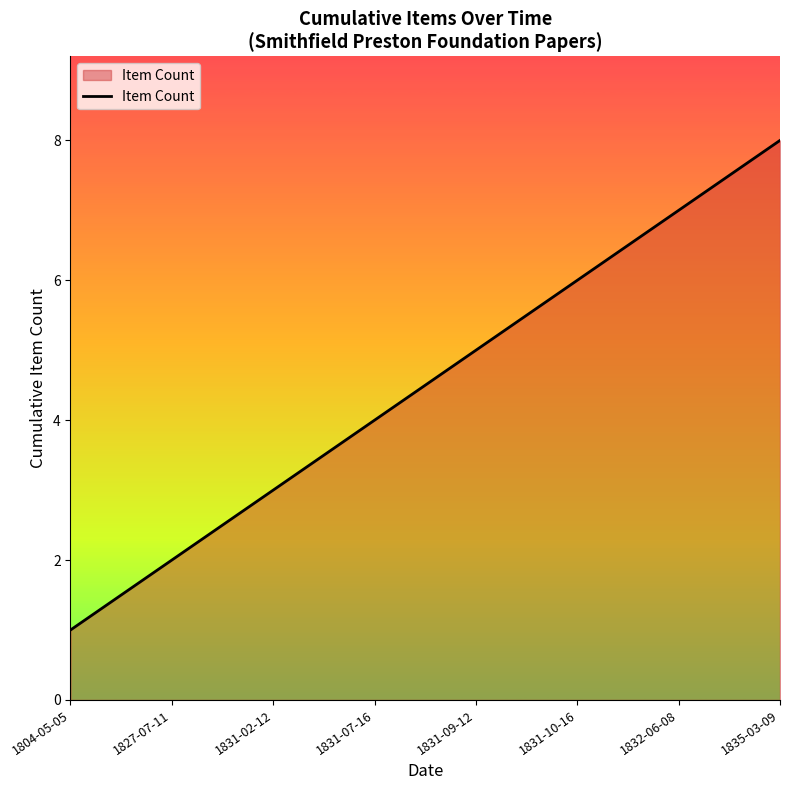

The value at 1831-07-16 is 7. True or false?

False